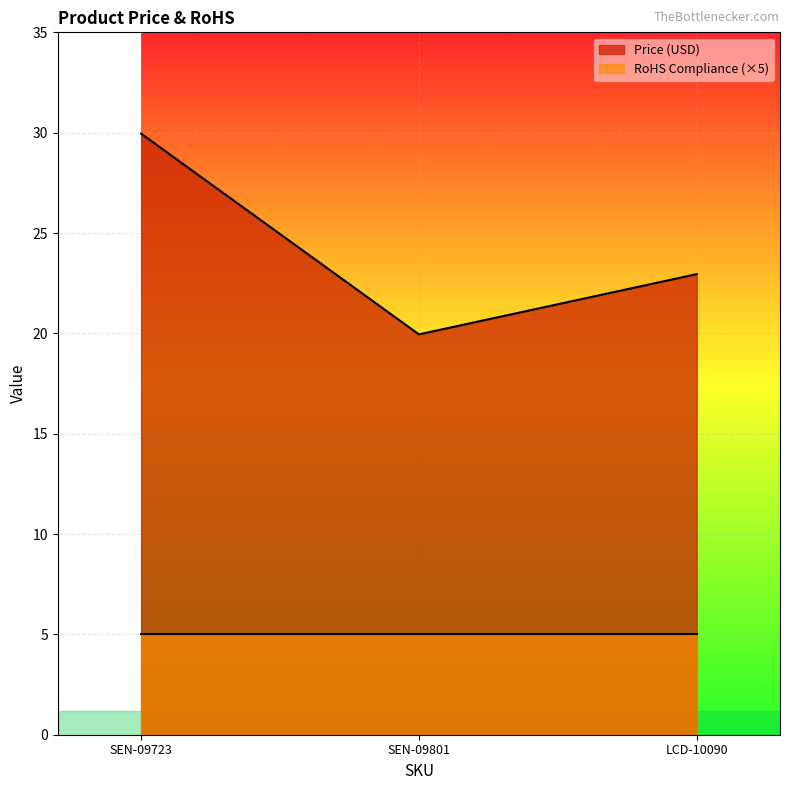

Reading left to right, extract all data points from this chart.

29.9	19.9	22.9